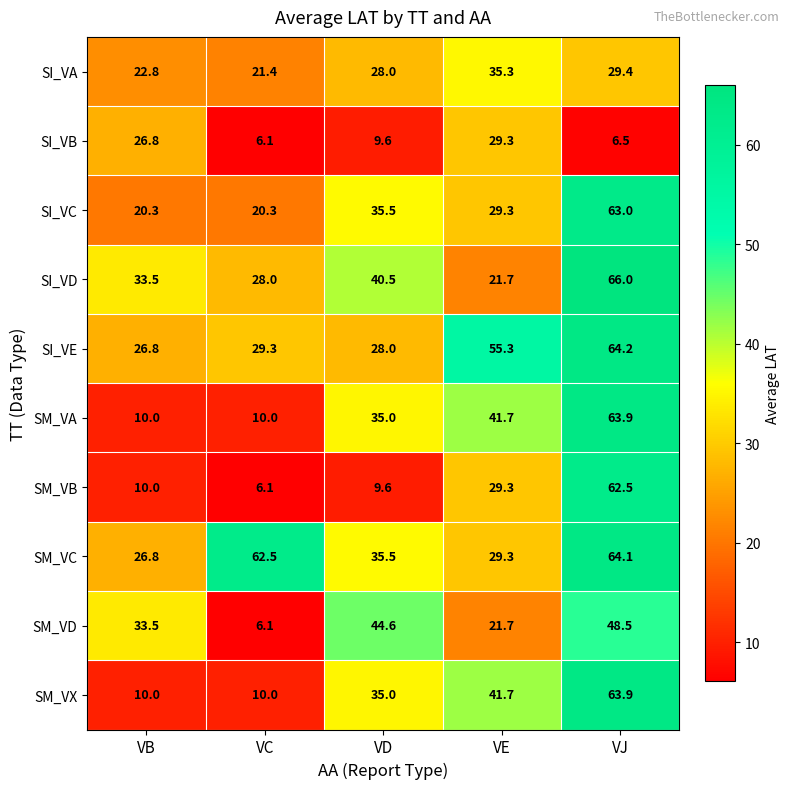

At which category is the sum across all series the highest?

VJ